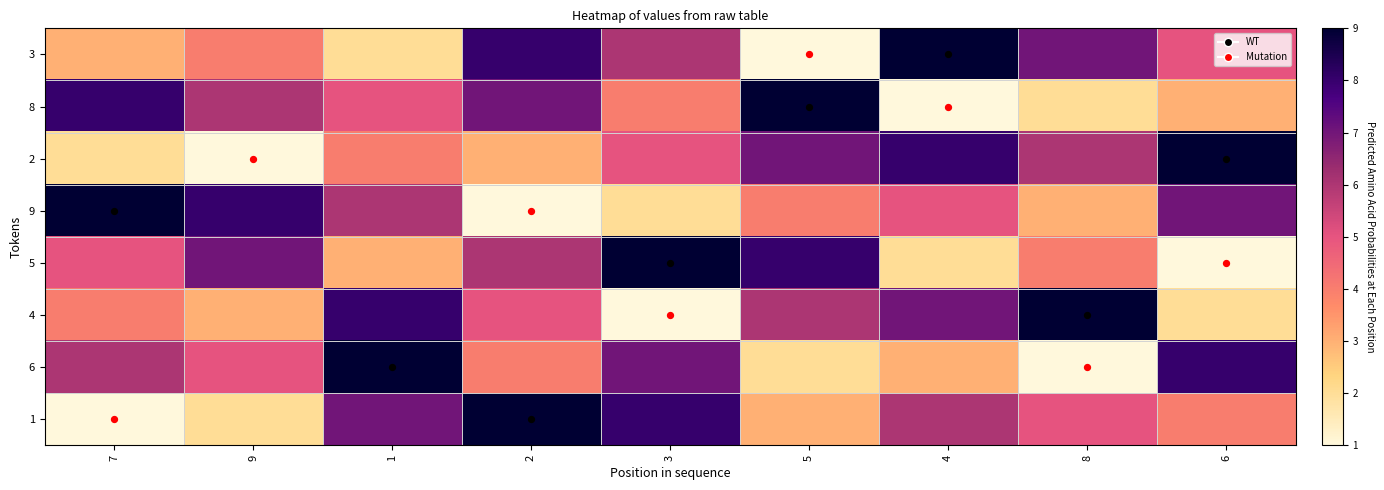

How many distinct data groups are displayed?

8